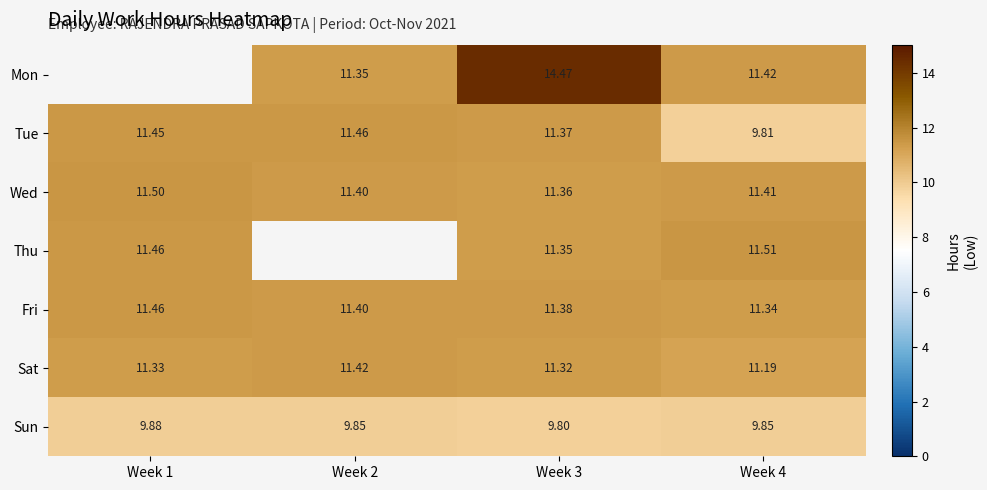

What is the total value across all series at Week 4?

76.5